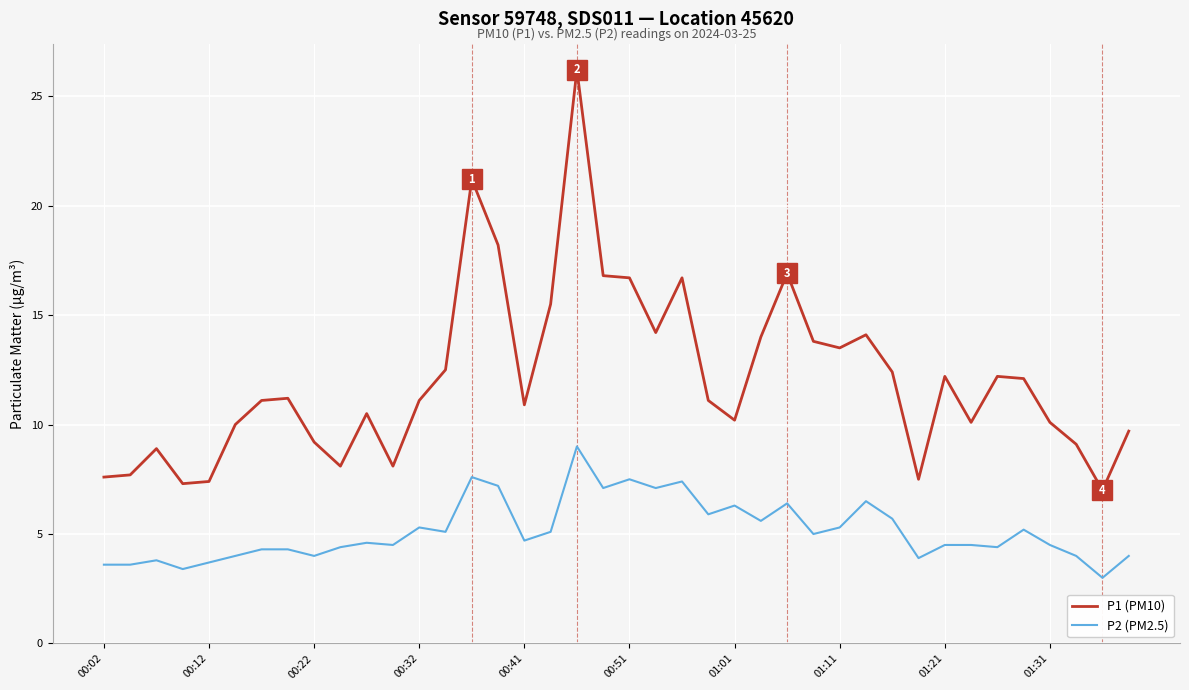

Which series has the largest range (max minus min)?

P1 (PM10)